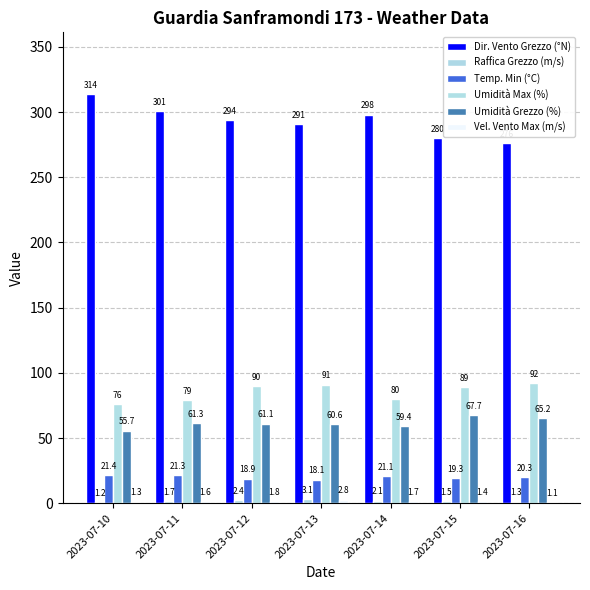

Rank the series at 2023-07-11 from highest to lowest value.

Dir. Vento Grezzo (°N), Umidità Max (%), Umidità Grezzo (%), Temp. Min (°C), Raffica Grezzo (m/s), Vel. Vento Max (m/s)